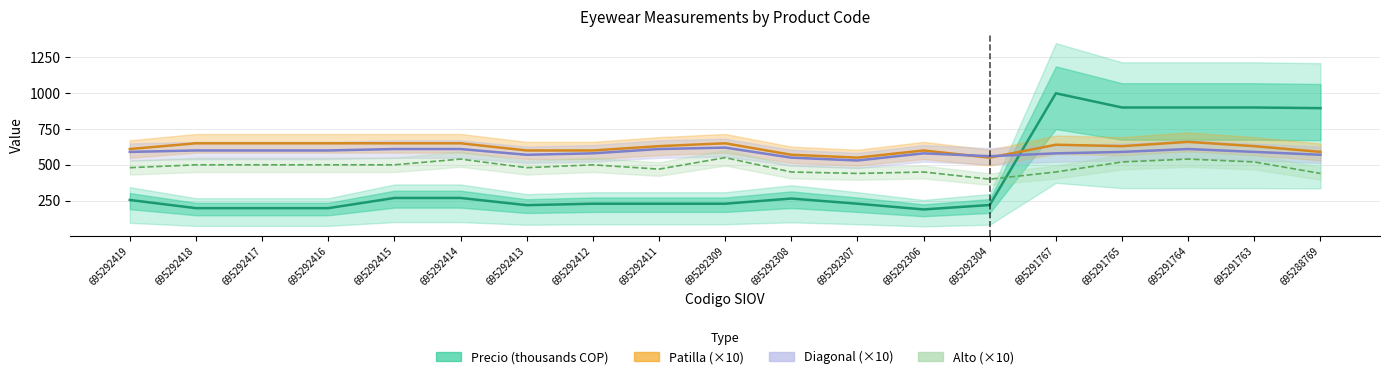

Where is the first local minimum for Patilla (×10)?

695292307